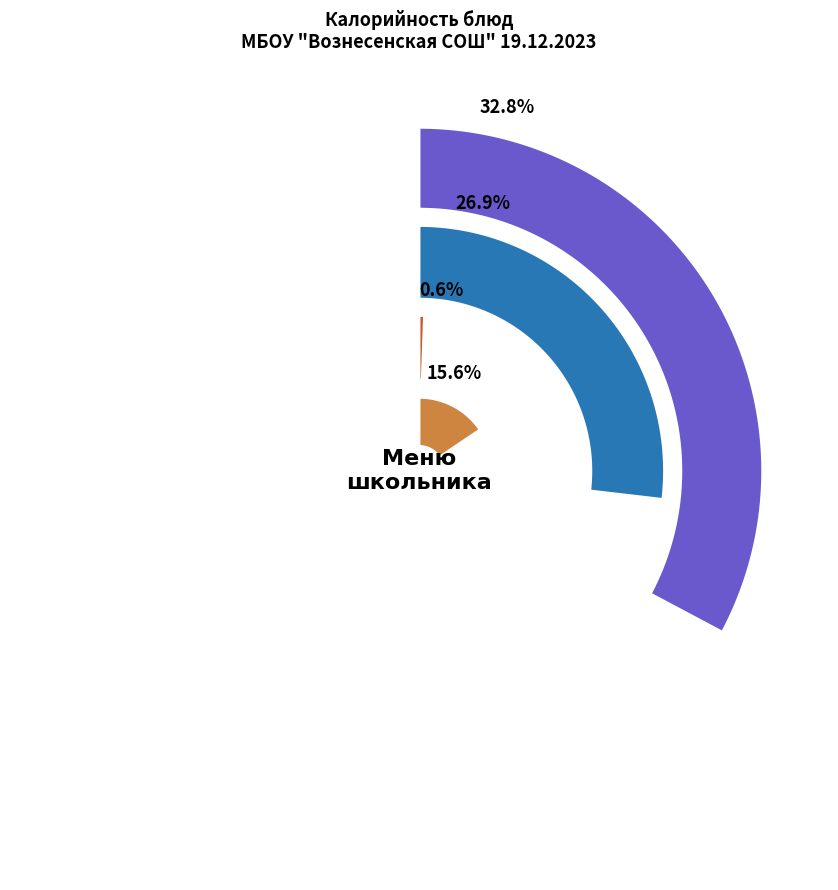

Approximately how many times larger is the value at Борщ с мясом свинины и сметаной compared to Хлеб ржаной?

2.1